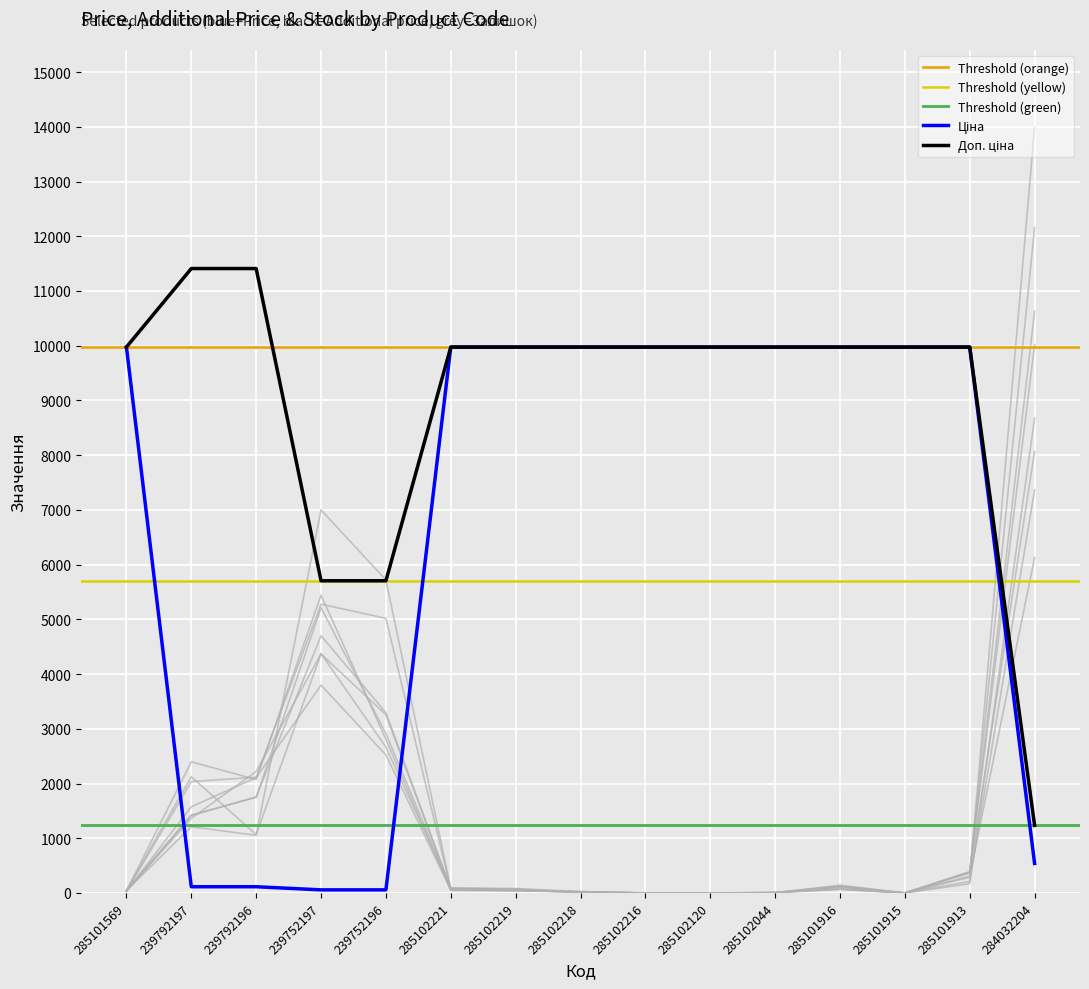

How many intersections are there between Залишок and Доп. ціна?

1